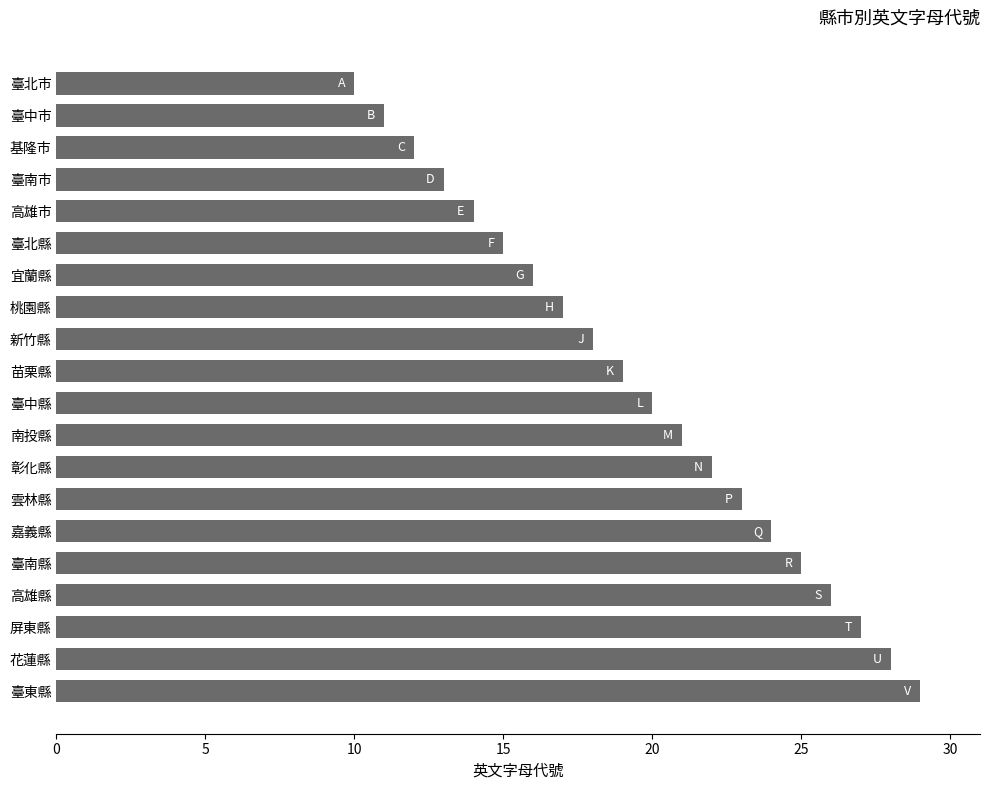

Reading bottom to top, transcribe all the data shown in this chart.

29	28	27	26	25	24	23	22	21	20	19	18	17	16	15	14	13	12	11	10